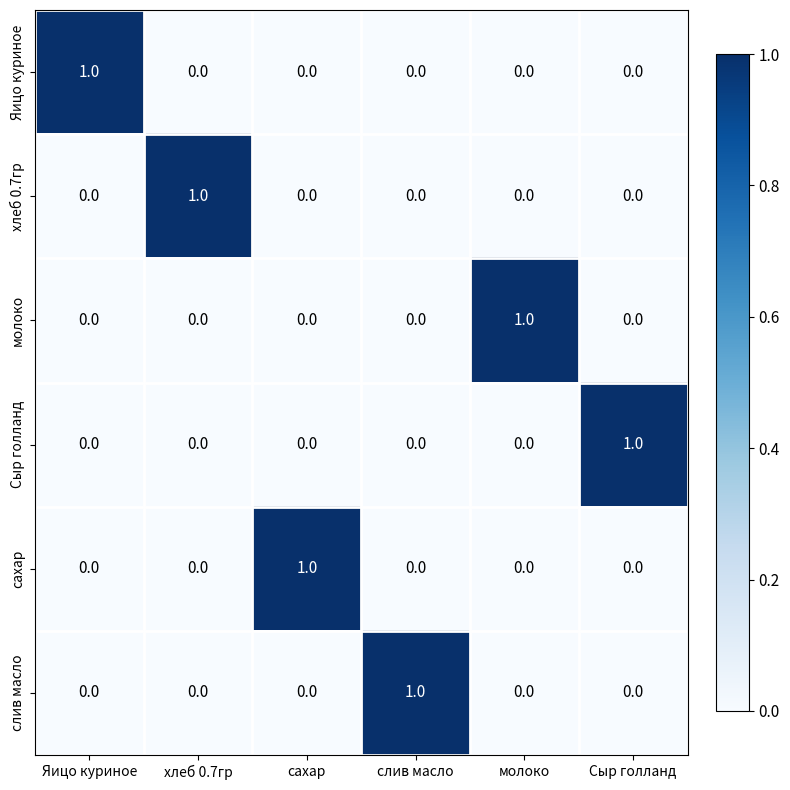

The Сыр голланд series shows 0 at Сыр голланд. True or false?

False